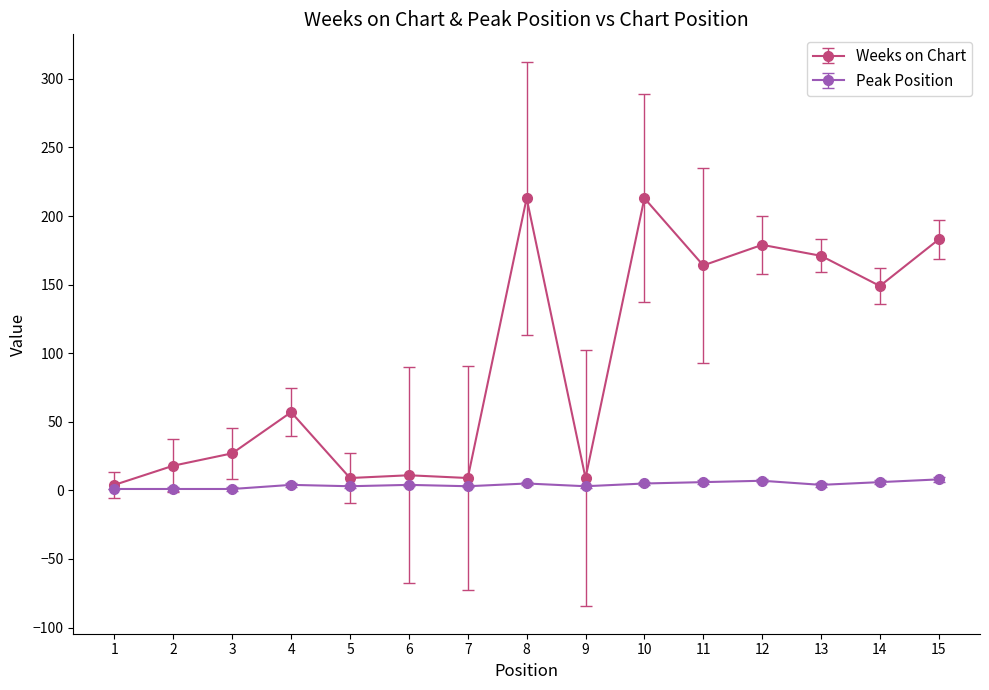

Is the value of Peak Position at 13 greater than the value of Weeks on Chart at 12?

No